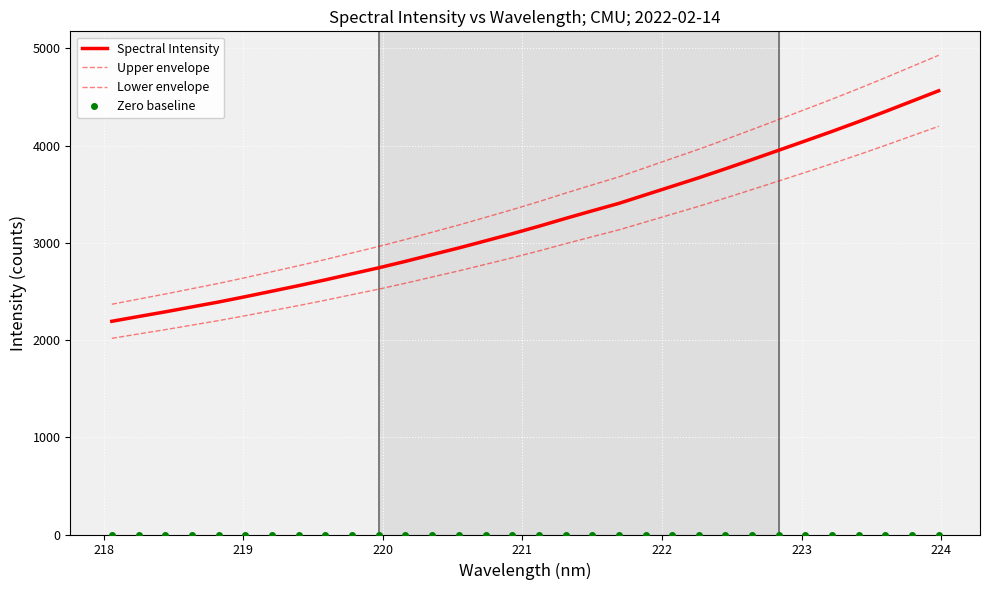

At how many categories does at least one series exceed 1309?

32